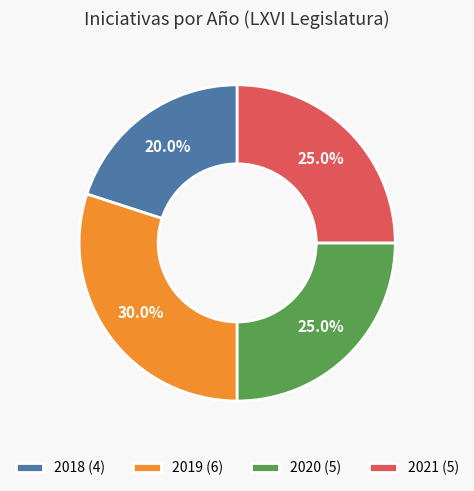

Which slice is the largest?

2019